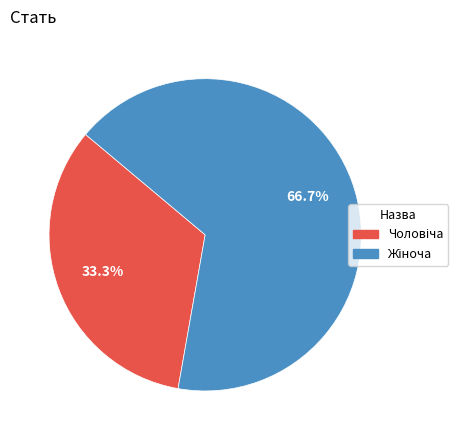

Does any single category account for the majority?

Yes